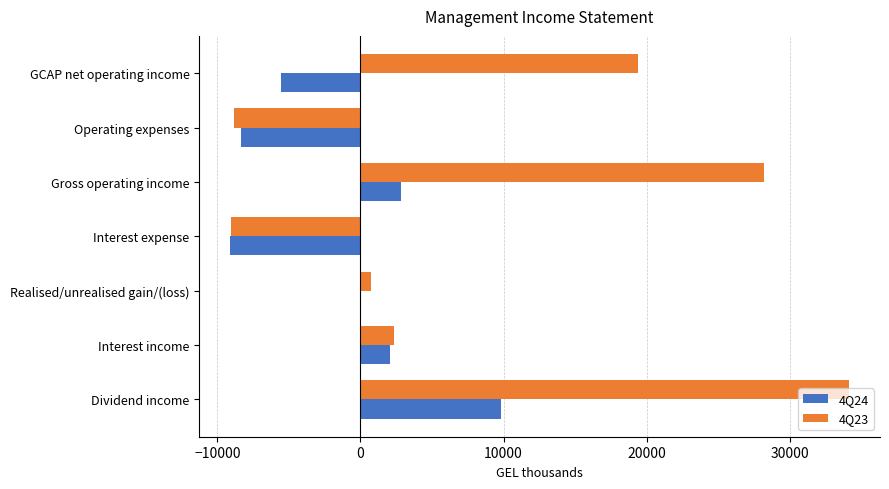

Which series has the largest total across all categories?

4Q23